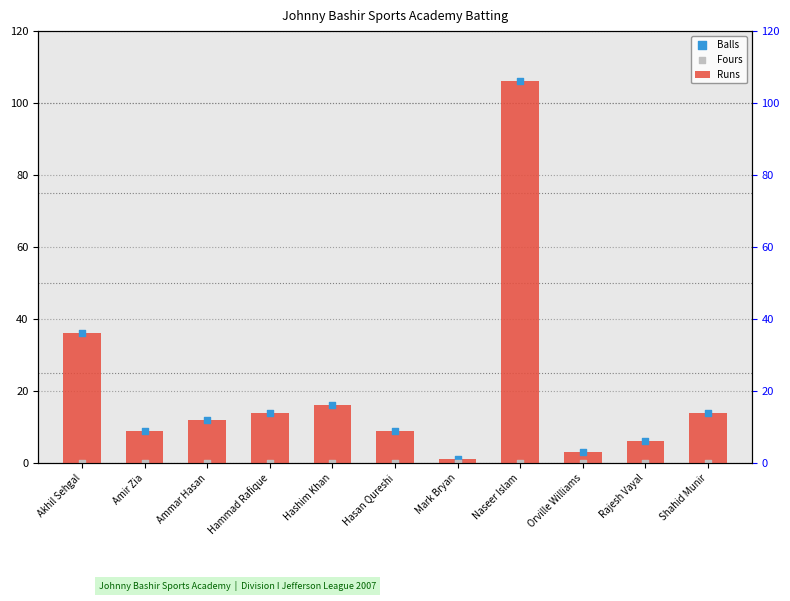

Which series reaches the maximum Y coordinate?

Runs